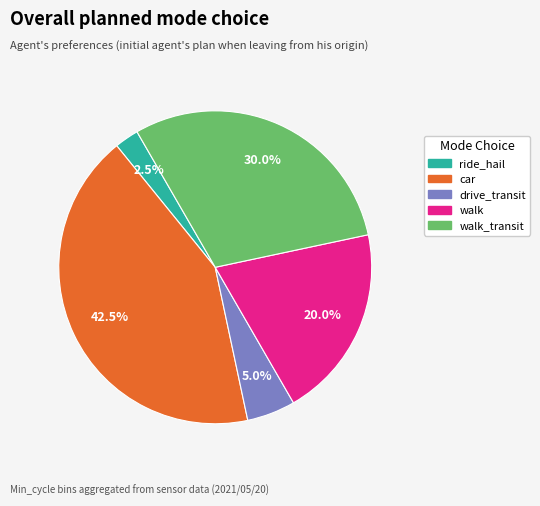

Is there any slice that represents more than half of the pie?

No